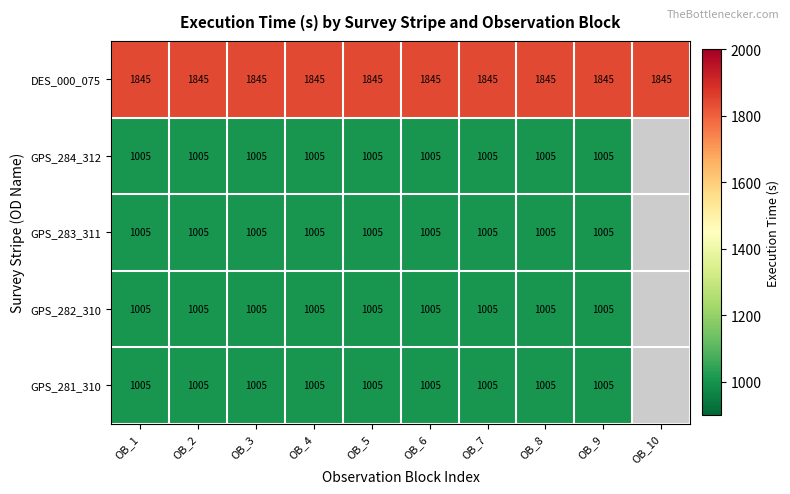

What is the sum of the GPS_282_310 values at OB_6 and OB_2?

2010